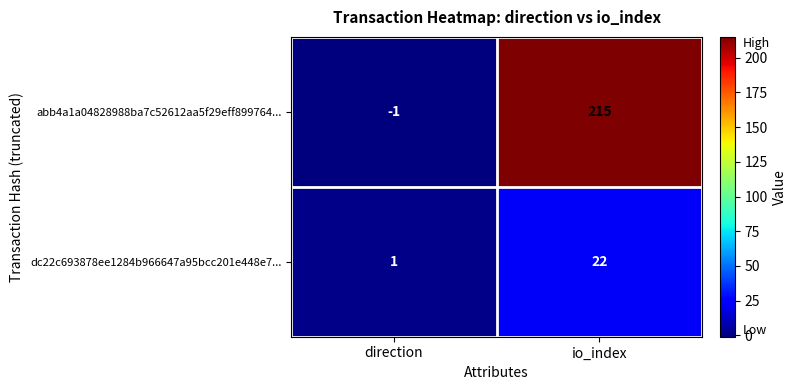

What value does the dc22c693878ee1284b966647a95bcc201e448e7... series have at io_index, to the nearest 5?

20